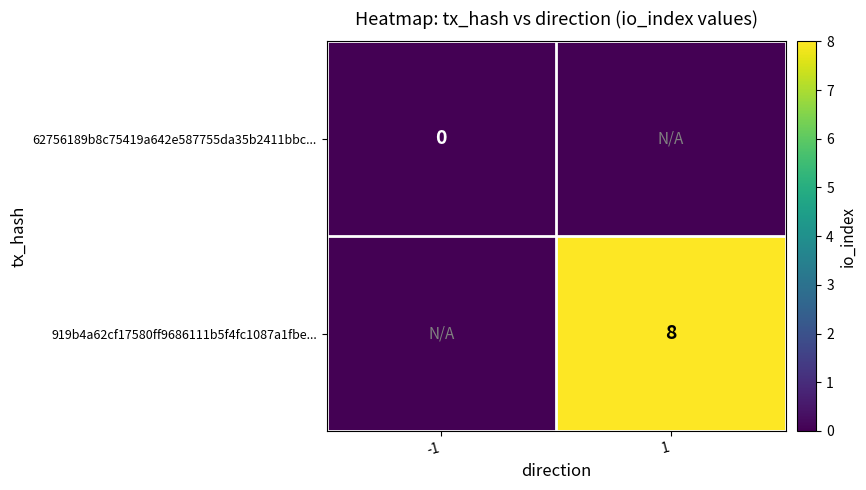

Which has a higher value, 1 or -1?

-1